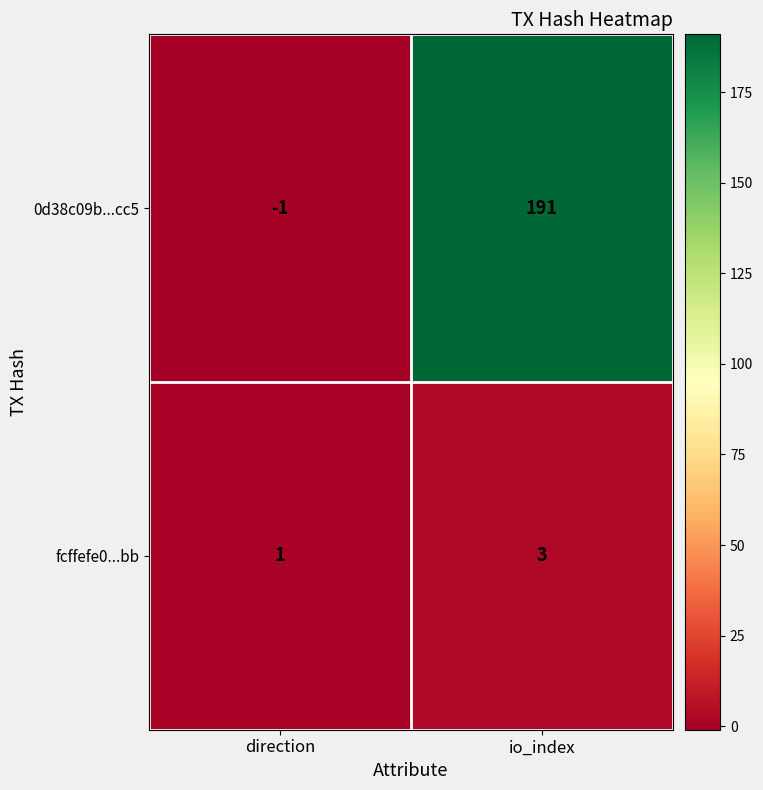

Which series changed the most between direction and io_index?

0d38c09b...cc5